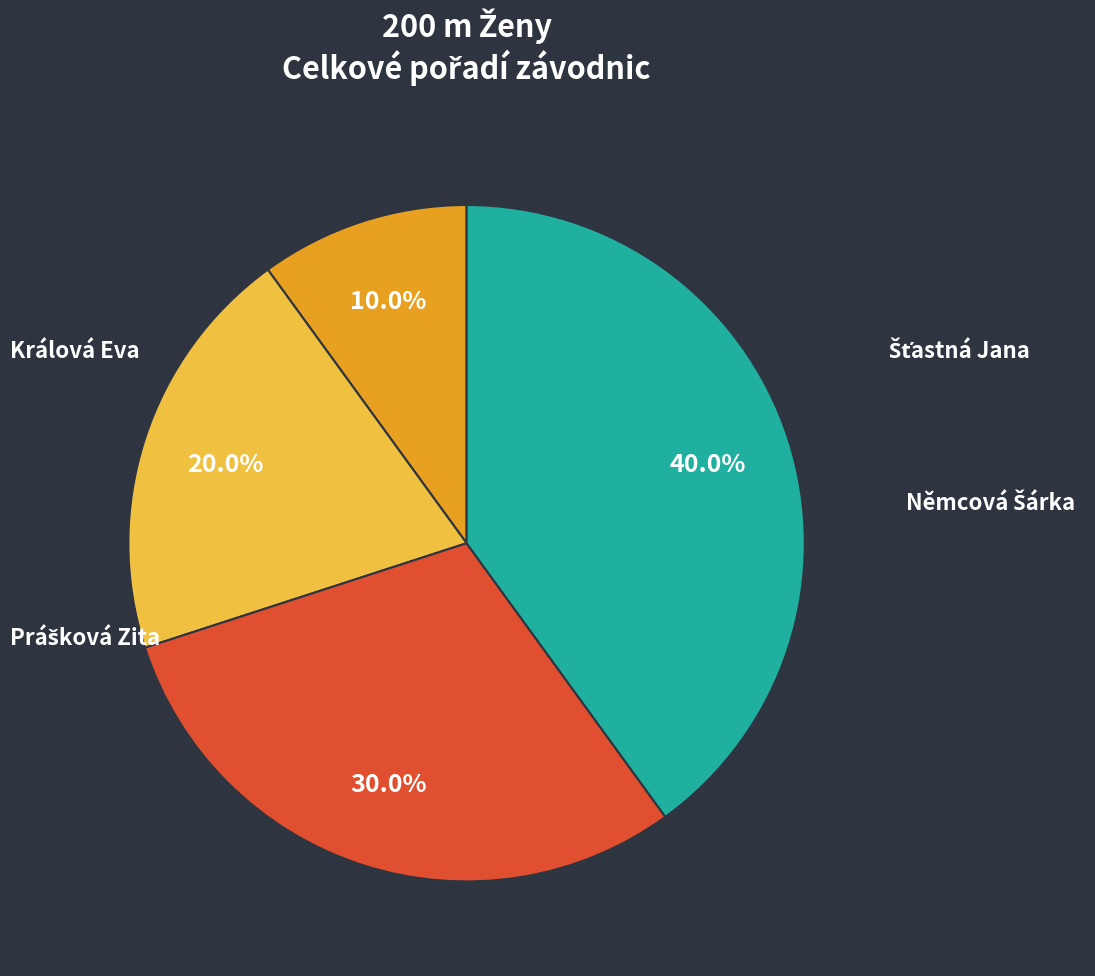

Is it true that Králová Eva is 10% of the pie?

True